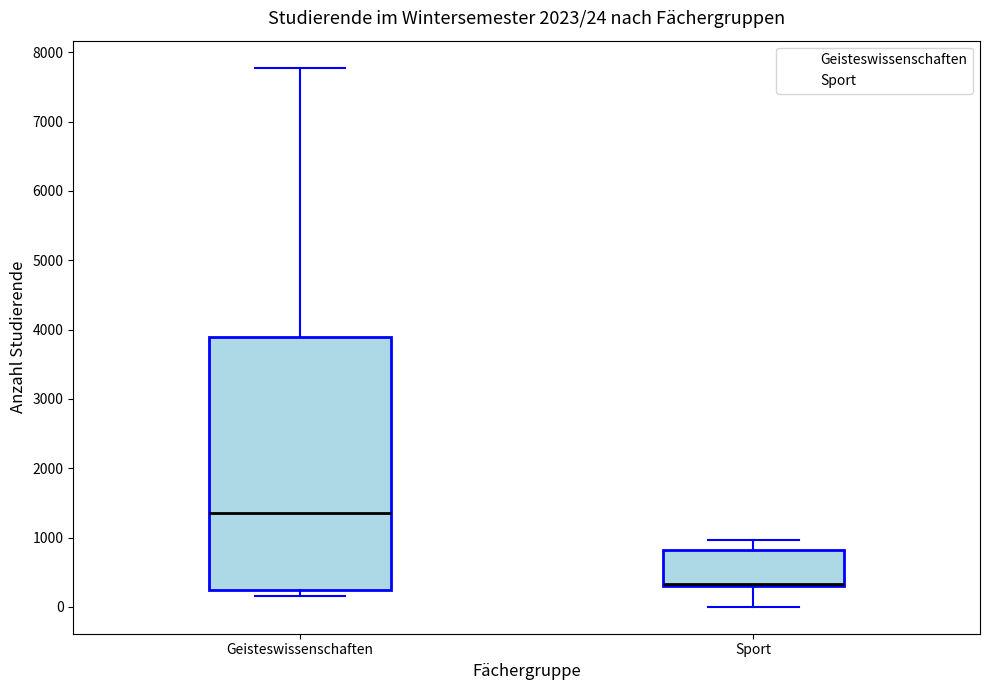

Which box is the tallest, from its lower edge to its upper edge?

Geisteswissenschaften